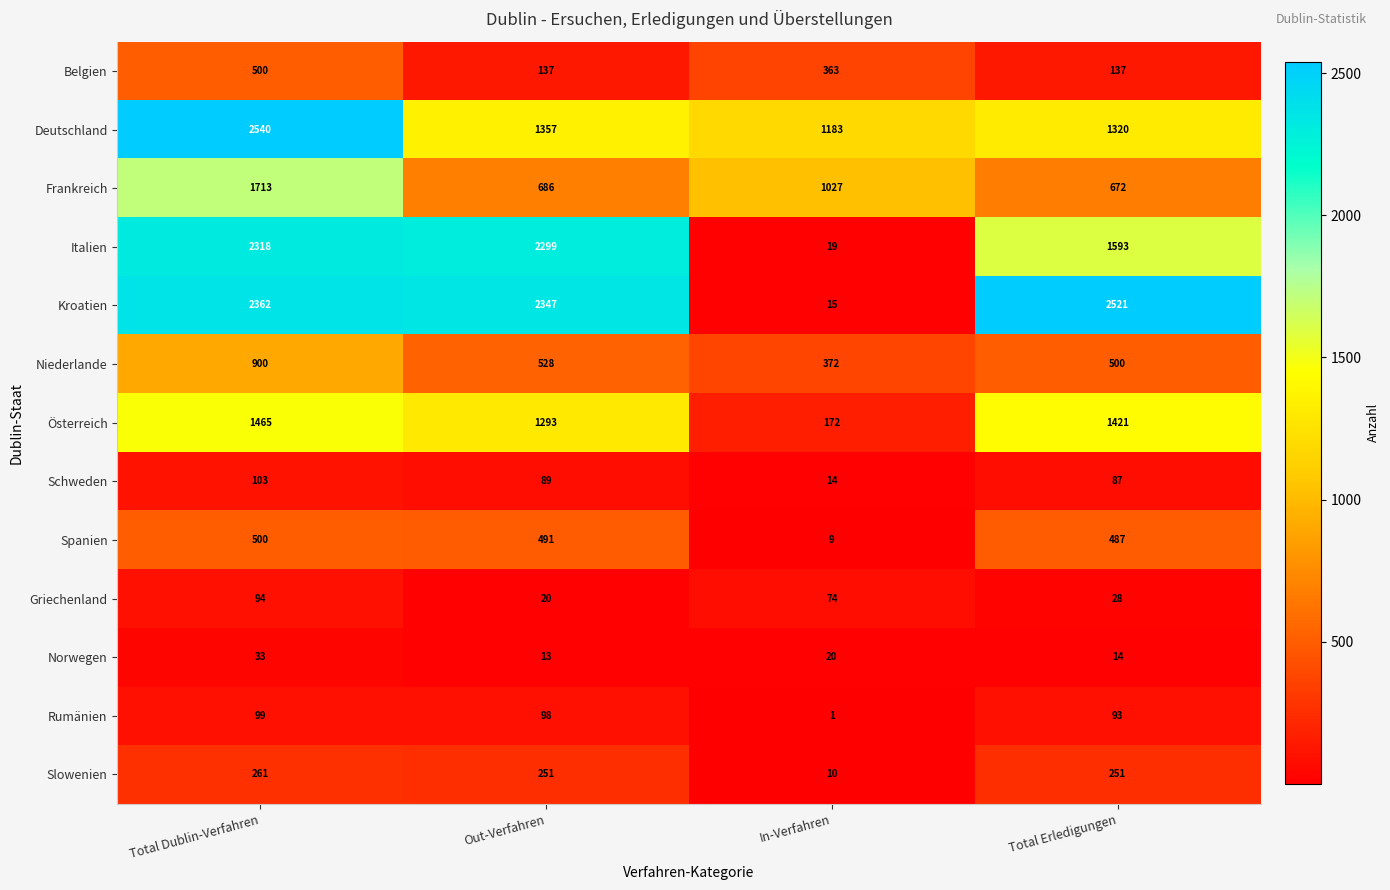

The value of Spanien at Out-Verfahren is 491. True or false?

True